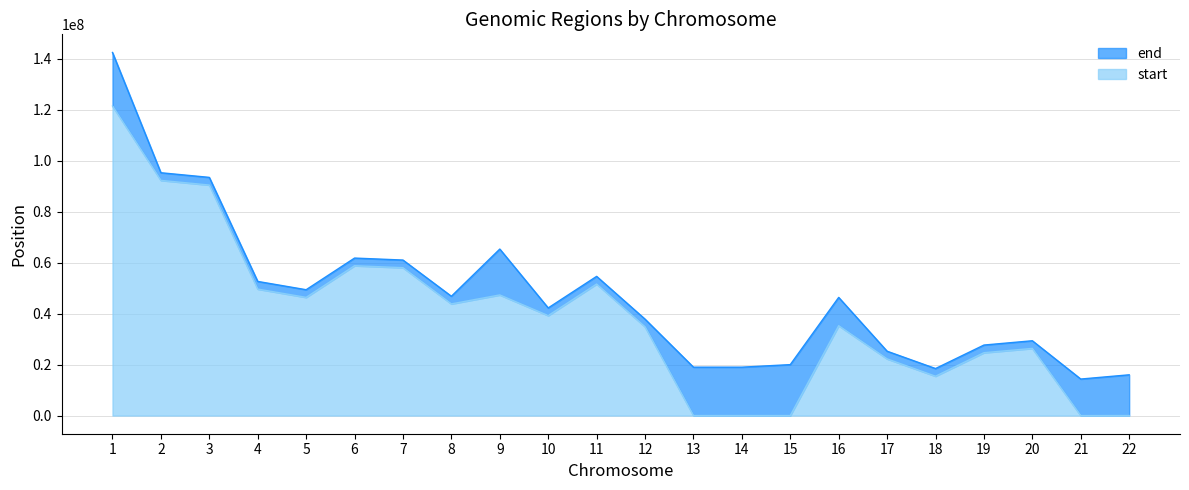

Which series has the widest spread of values?

end